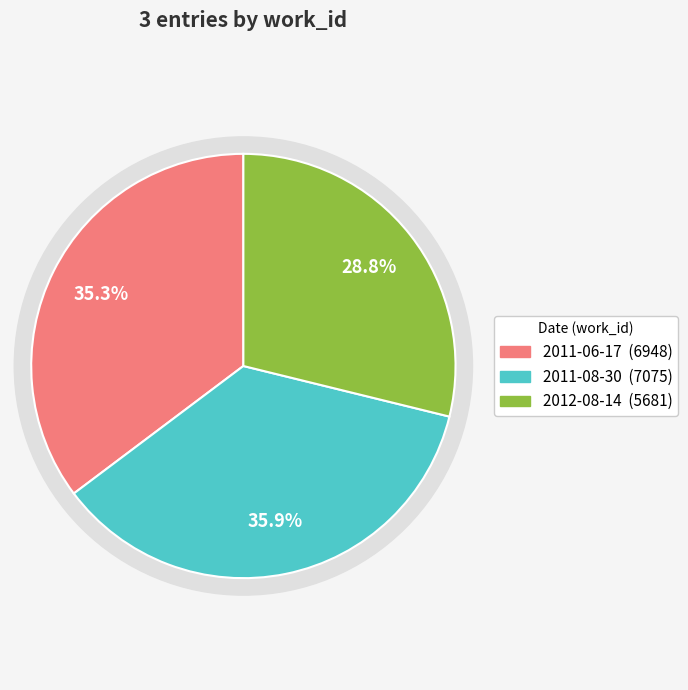

Count the number of slices in the pie.

3